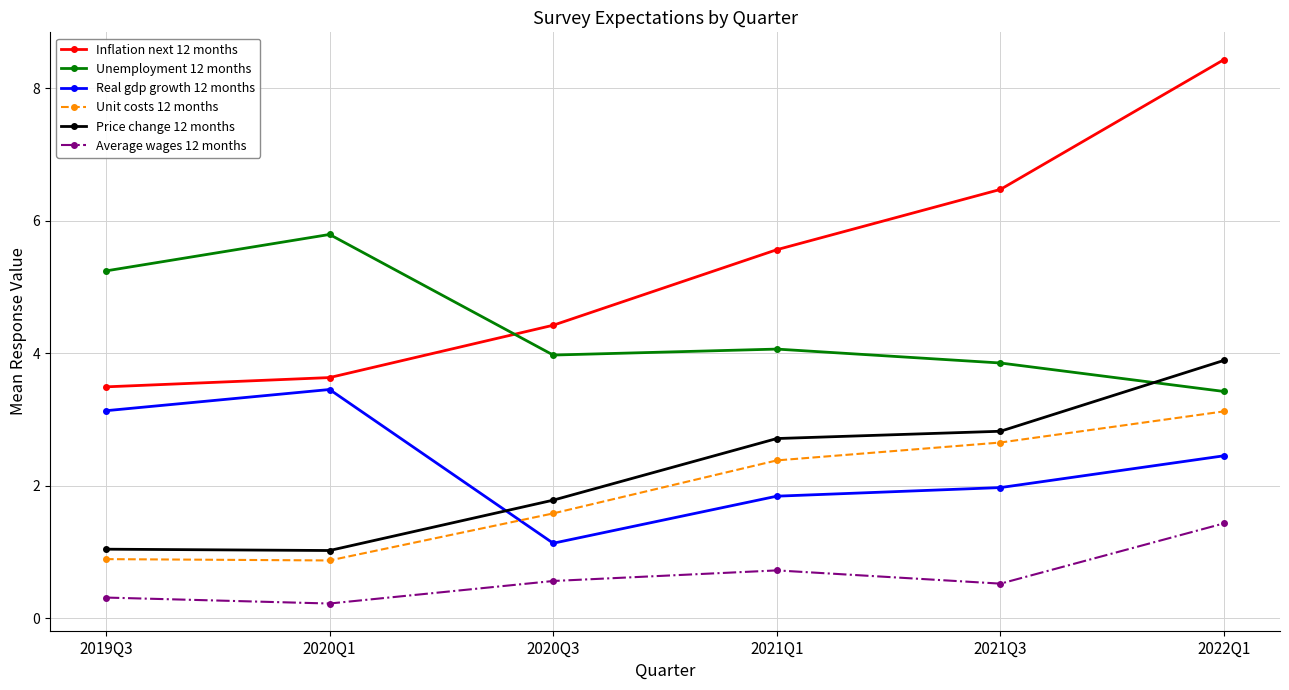

What is the difference between the Unit costs 12 months values at 2022Q1 and 2021Q3?

0.5